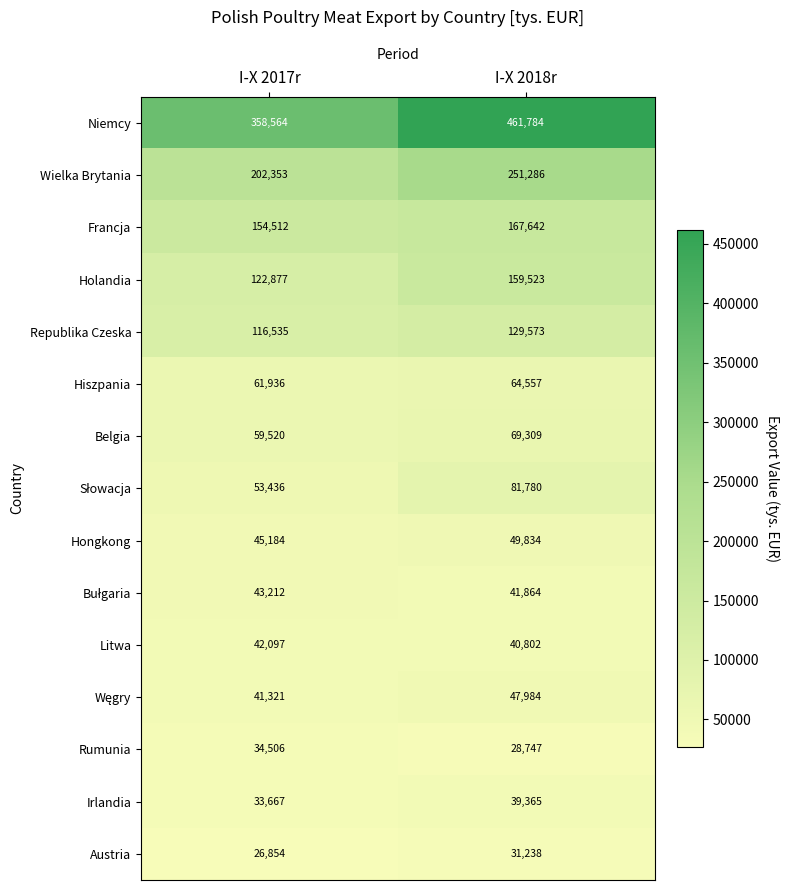

Is it true that Holandia equals 122877 at I-X 2017r?

True